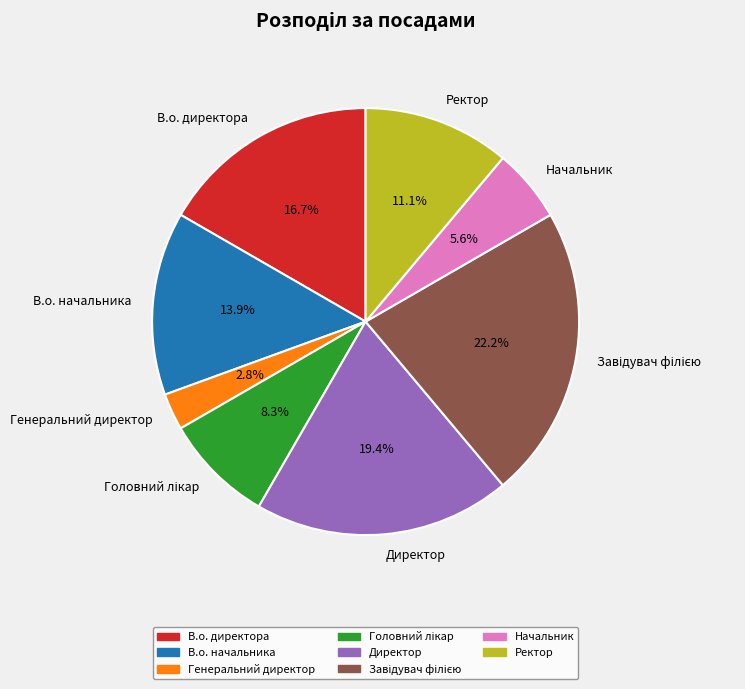

Which category has the smallest portion of the pie?

Генеральний директор